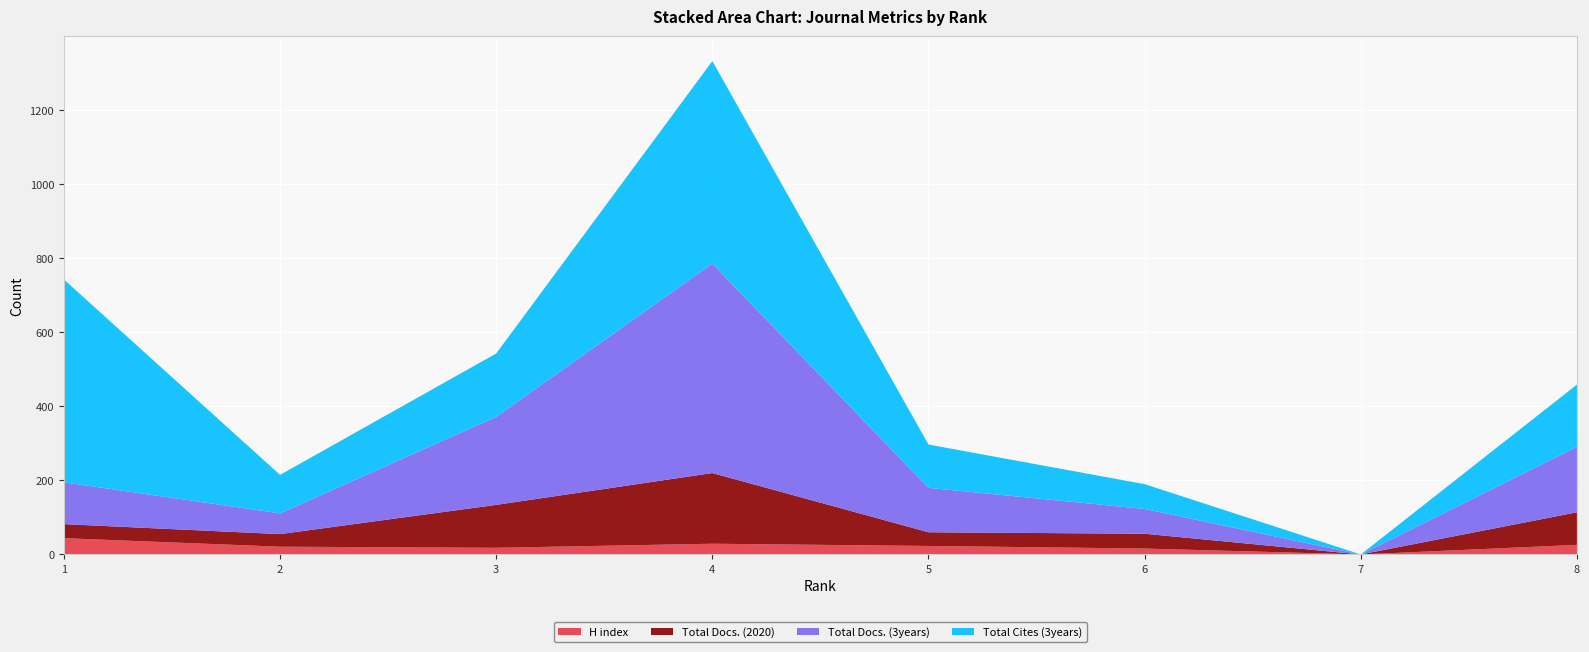

Reading left to right, list all the values displayed in this chart.

H index: 44	21	18	29	23	16	0	26
Total Docs. (2020): 38	34	116	191	37	40	0	88
Total Docs. (3years): 113	56	238	566	120	67	0	177
Total Cites (3years): 548	104	171	547	117	67	0	168